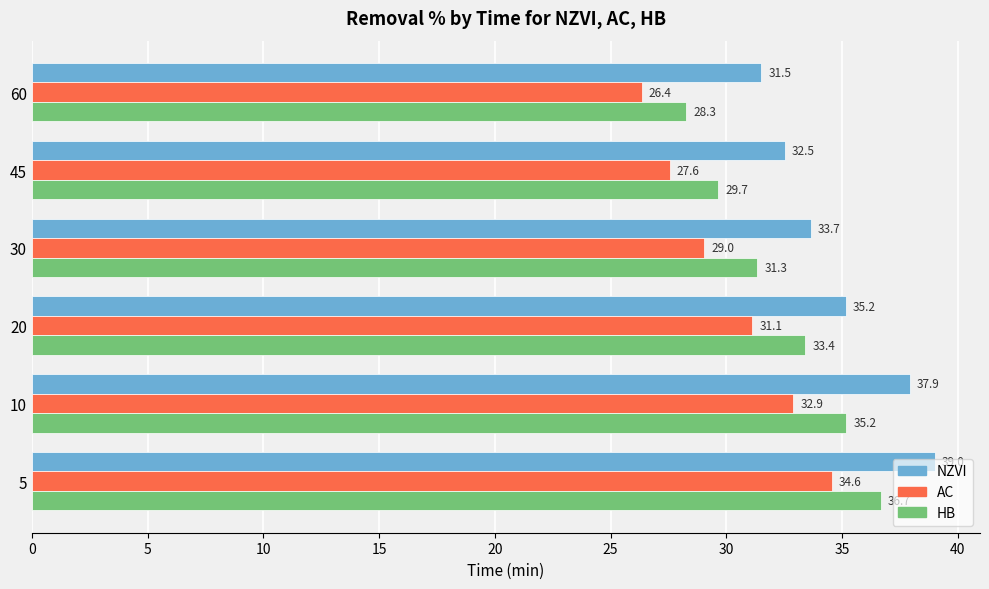

What are all the series names shown in the legend?

NZVI, AC, HB